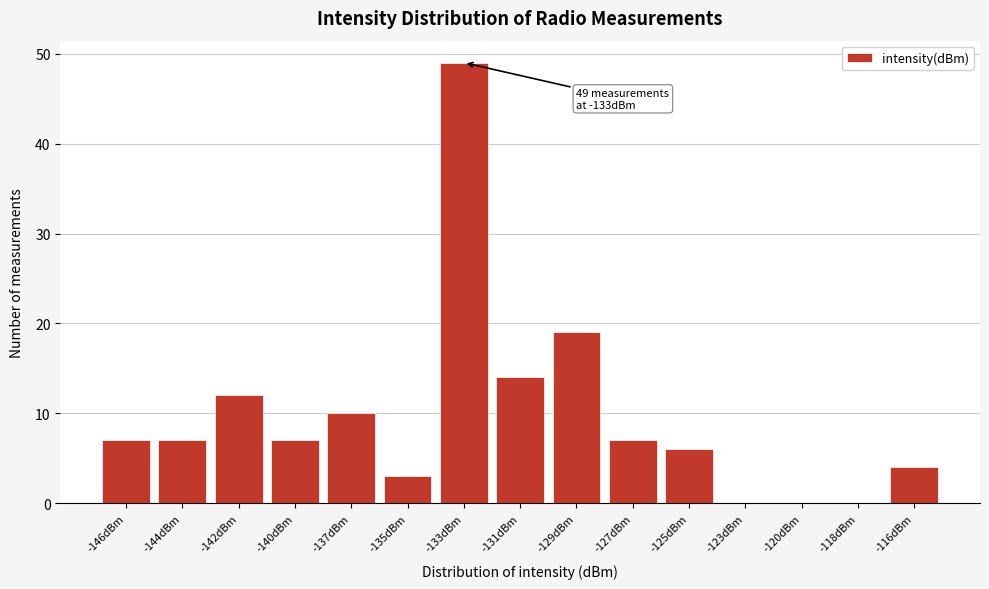

Reading left to right, list all the values displayed in this chart.

-146dBm=7	-144dBm=7	-142dBm=12	-140dBm=7	-137dBm=10	-135dBm=3	-133dBm=49	-131dBm=14	-129dBm=19	-127dBm=7	-125dBm=6	-123dBm=0	-120dBm=0	-118dBm=0	-116dBm=4